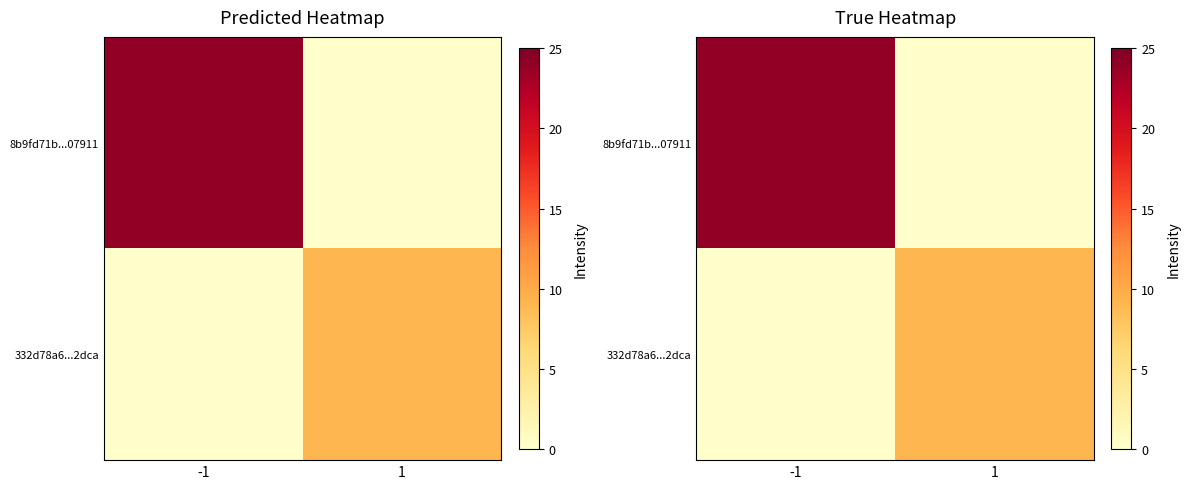

List the series in order of their overall mean, lowest first.

332d78a6...2dca, 8b9fd71b...07911